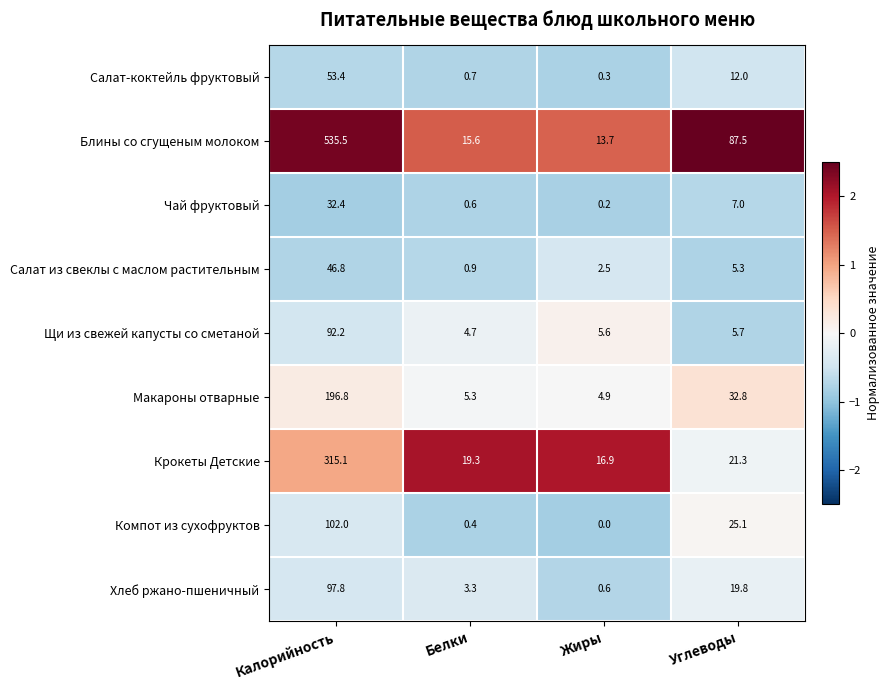

How many series are shown in this chart?

9